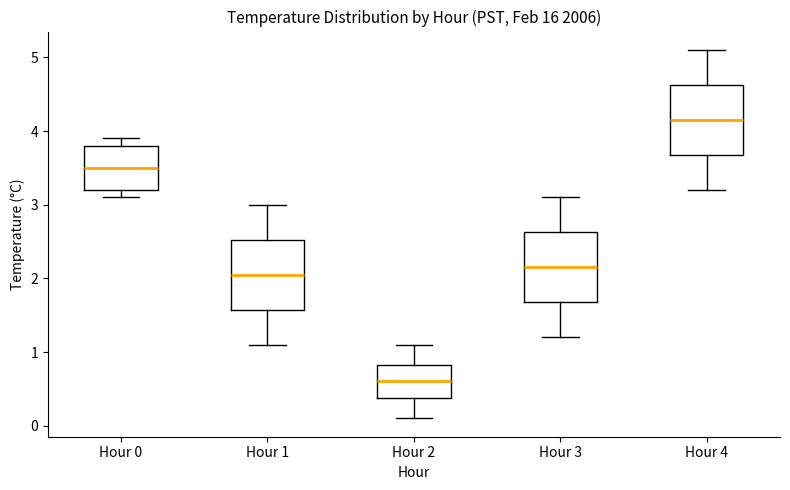

Which box has the lowest median line?

Hour 2